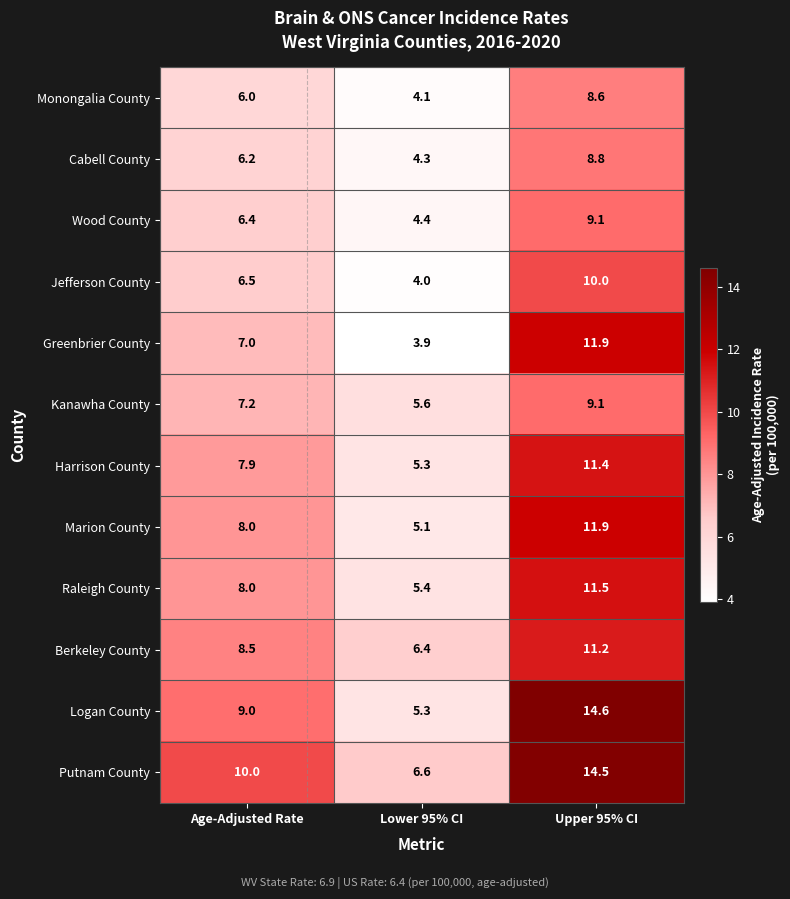

At which category is the sum across all series the highest?

Upper 95% CI